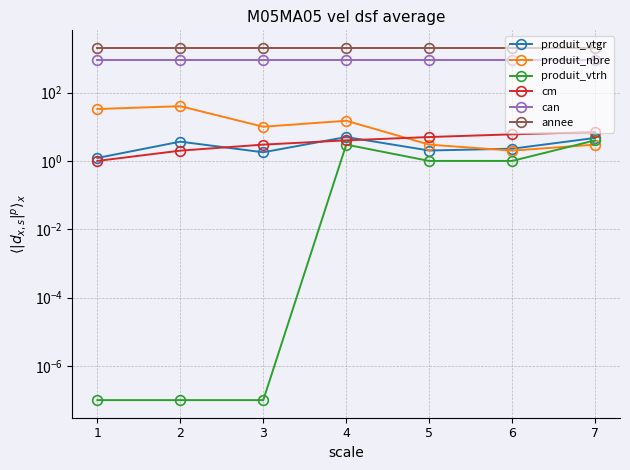

Which has a higher value, 6 or 4?

4